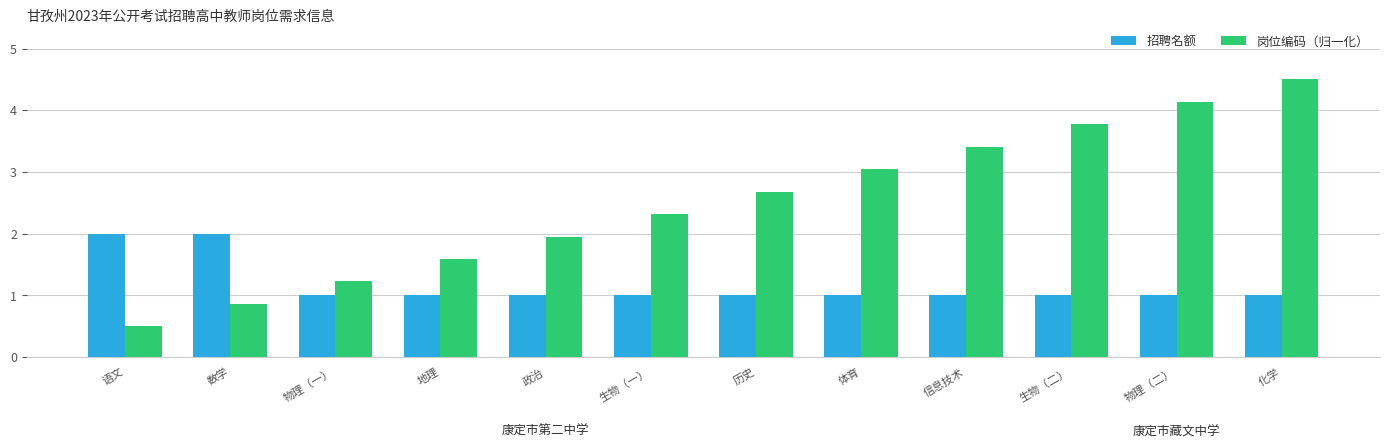

True or false: 岗位编码（归一化） has a value of 3.4 at 信息技术.

True